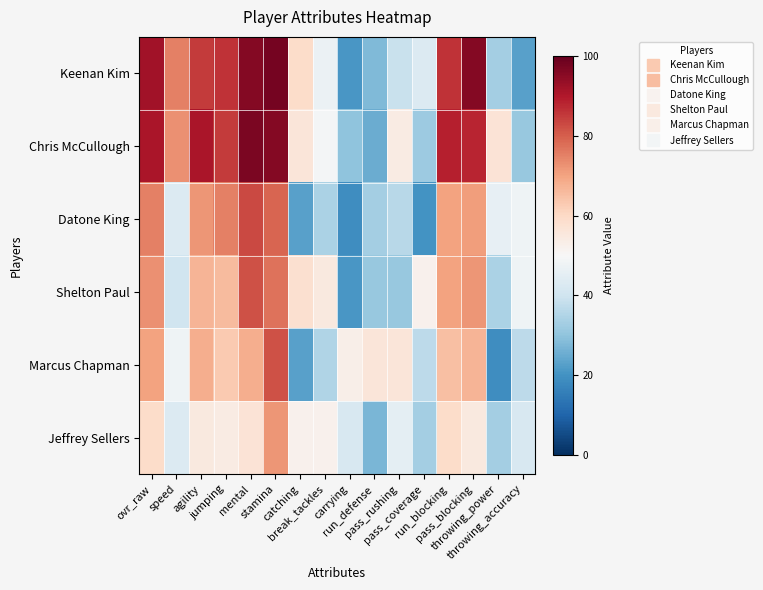

What is the maximum value shown in the chart?

98